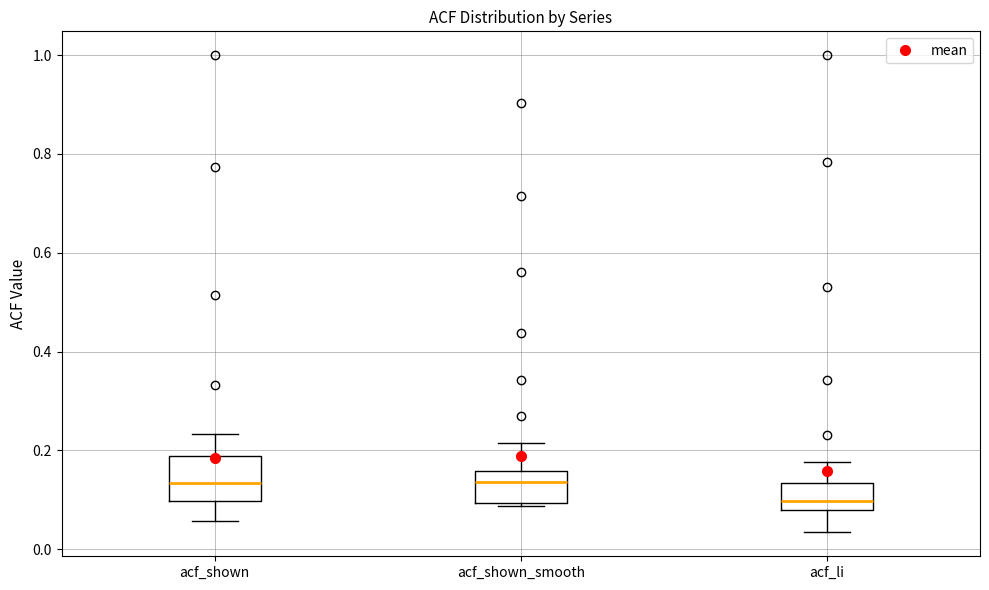

Which box is the tallest, from its lower edge to its upper edge?

acf_shown